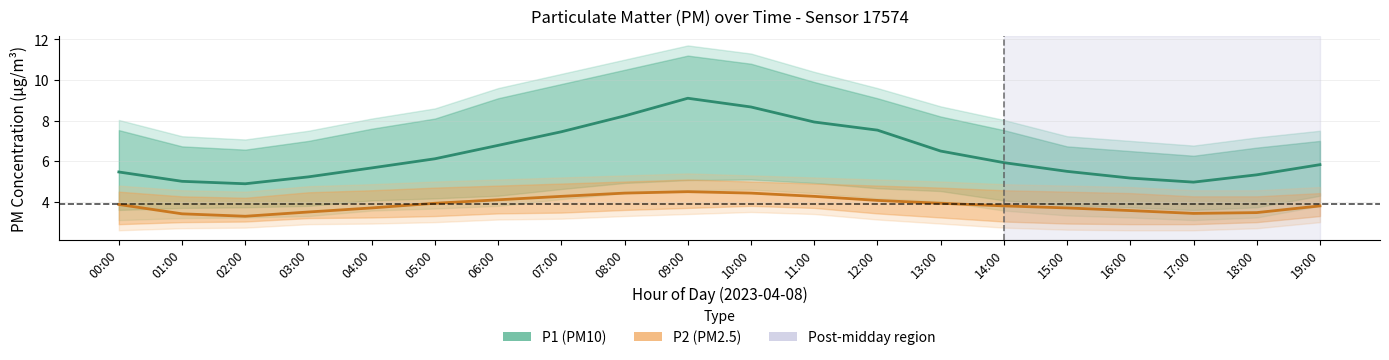

The value of P1 (PM10) at 00:00 is 2.2. True or false?

False